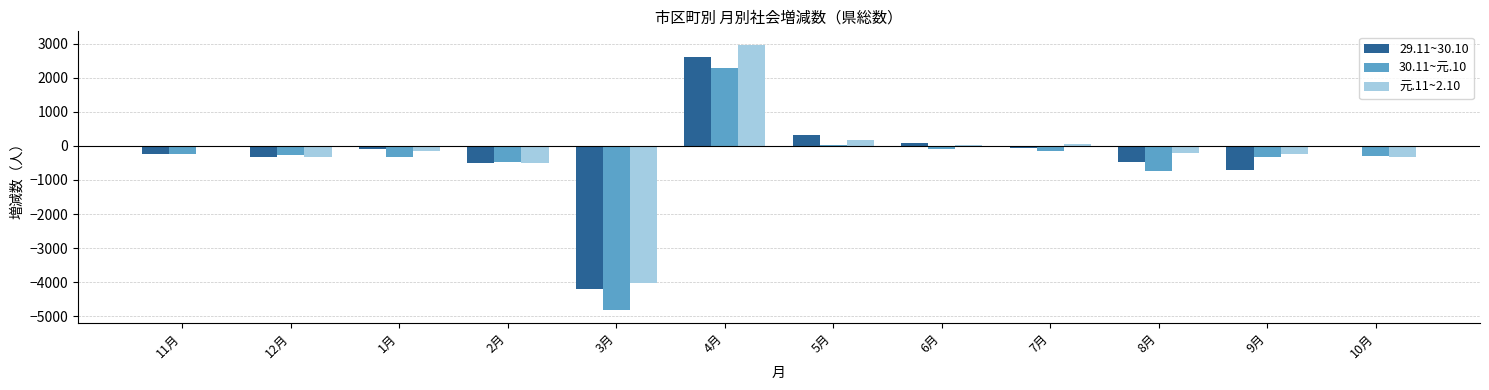

The 29.11~30.10 series shows 86 at 6月. True or false?

True